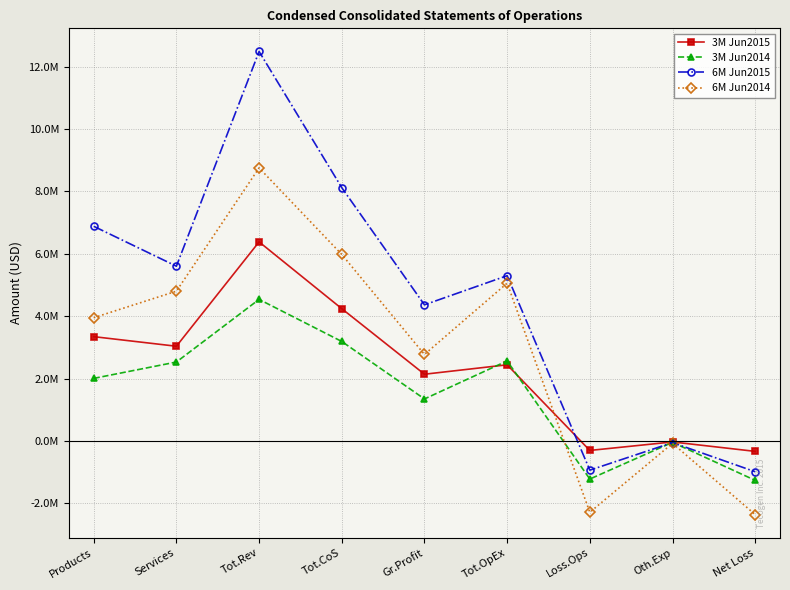

How many times do 6M Jun2015 and 3M Jun2014 cross each other?

2